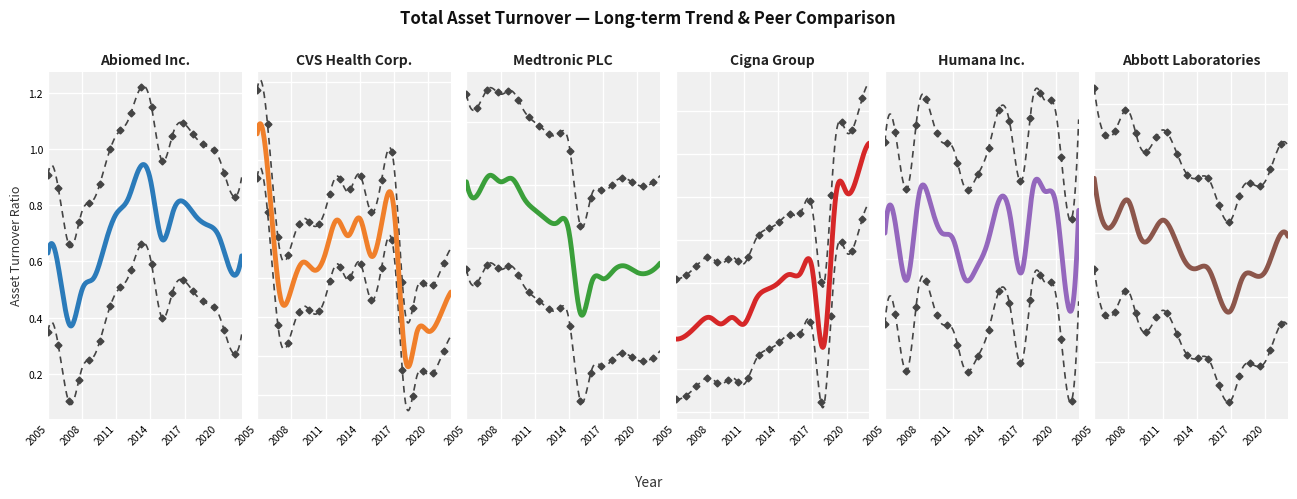

Reading left to right, list all the values displayed in this chart.

Abiomed Inc.: 2005=0.6	2006=0.6	2007=0.4	2008=0.5	2009=0.5	2010=0.7	2011=0.8	2012=0.8	2013=0.9	2014=0.9	2015=0.7	2016=0.8	2017=0.8	2018=0.8	2019=0.7	2020=0.7	2021=0.6	2022=0.6
CVS Health Corp.: 2005=2.4	2006=2.1	2007=1.4	2008=1.4	2009=1.6	2010=1.6	2011=1.7	2012=1.9	2013=1.8	2014=1.9	2015=1.6	2016=1.9	2017=1.9	2018=1.0	2019=1.1	2020=1.2	2021=1.2	2022=1.4
Medtronic PLC: 2005=0.6	2006=0.6	2007=0.6	2008=0.6	2009=0.6	2010=0.6	2011=0.5	2012=0.5	2013=0.5	2014=0.5	2015=0.2	2016=0.3	2017=0.3	2018=0.3	2019=0.3	2020=0.3	2021=0.3	2022=0.3
Cigna Group: 2005=0.3	2006=0.4	2007=0.4	2008=0.4	2009=0.4	2010=0.4	2011=0.4	2012=0.5	2013=0.6	2014=0.6	2015=0.6	2016=0.7	2017=0.7	2018=0.3	2019=1.0	2020=1.0	2021=1.1	2022=1.2
Humana Inc.: 2005=2.1	2006=2.1	2007=1.9	2008=2.2	2009=2.2	2010=2.1	2011=2.1	2012=1.9	2013=2.0	2014=2.0	2015=2.2	2016=2.1	2017=2.0	2018=2.2	2019=2.2	2020=2.2	2021=1.9	2022=2.1
Abbott Laboratories: 2005=0.8	2006=0.6	2007=0.7	2008=0.7	2009=0.6	2010=0.6	2011=0.6	2012=0.6	2013=0.5	2014=0.5	2015=0.5	2016=0.4	2017=0.4	2018=0.5	2019=0.5	2020=0.5	2021=0.6	2022=0.6